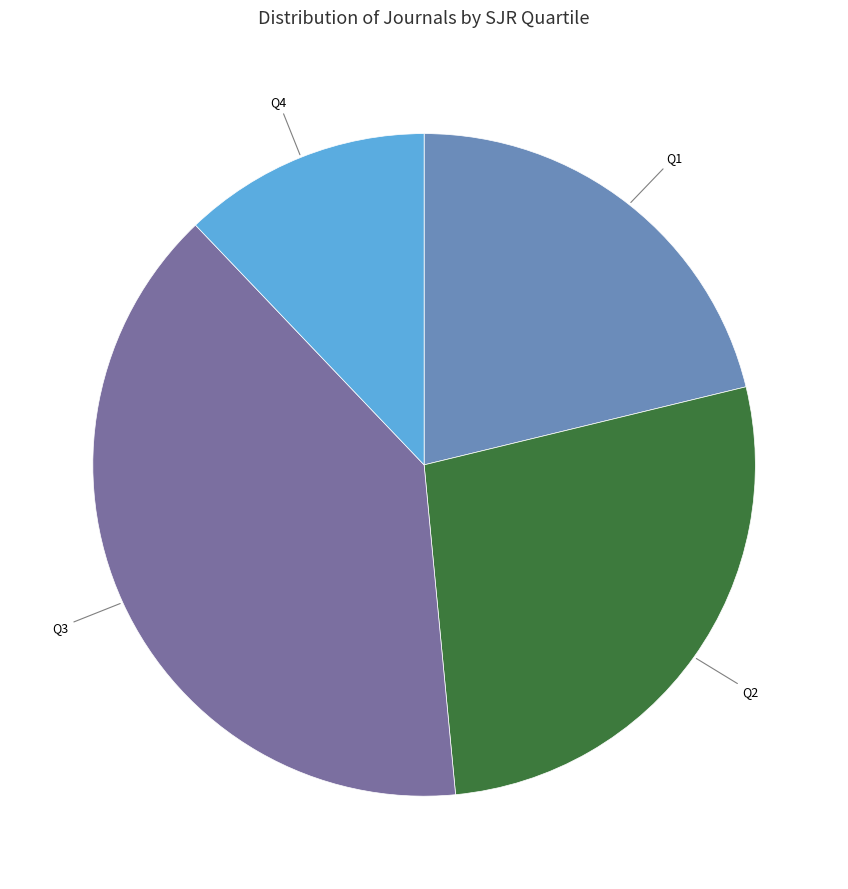

Does Q1 represent more than half of the total?

No